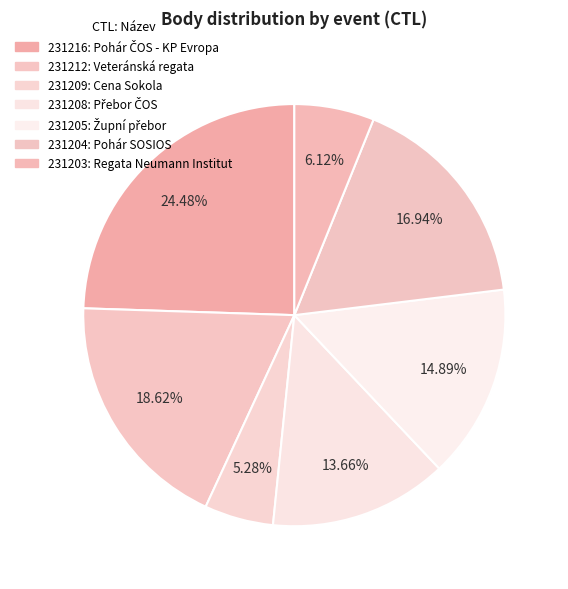

What percentage is the 231205 slice, to the nearest percent?

15%